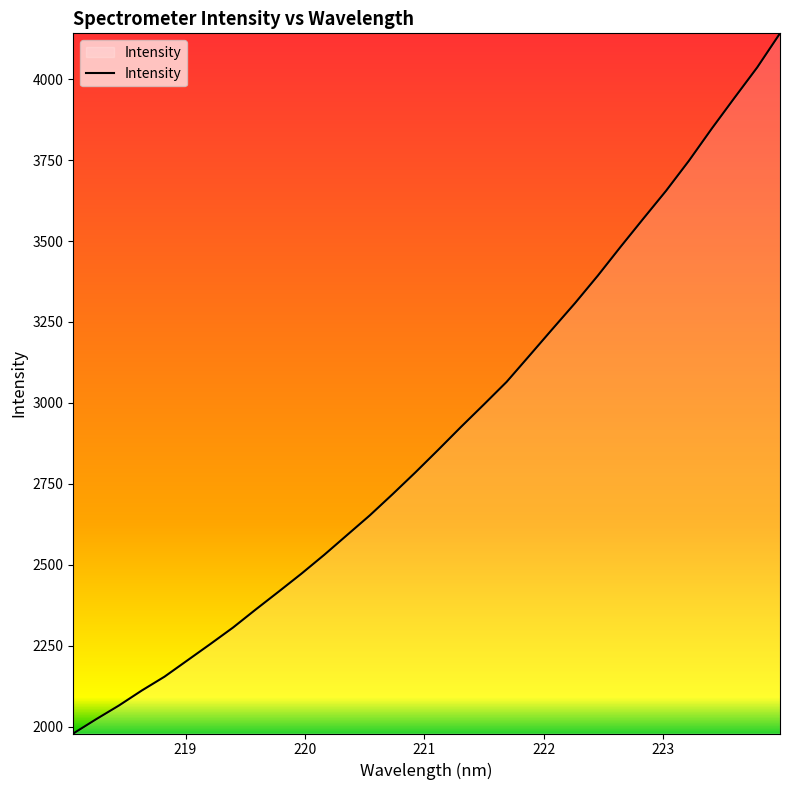

How many values are below 2855?

16